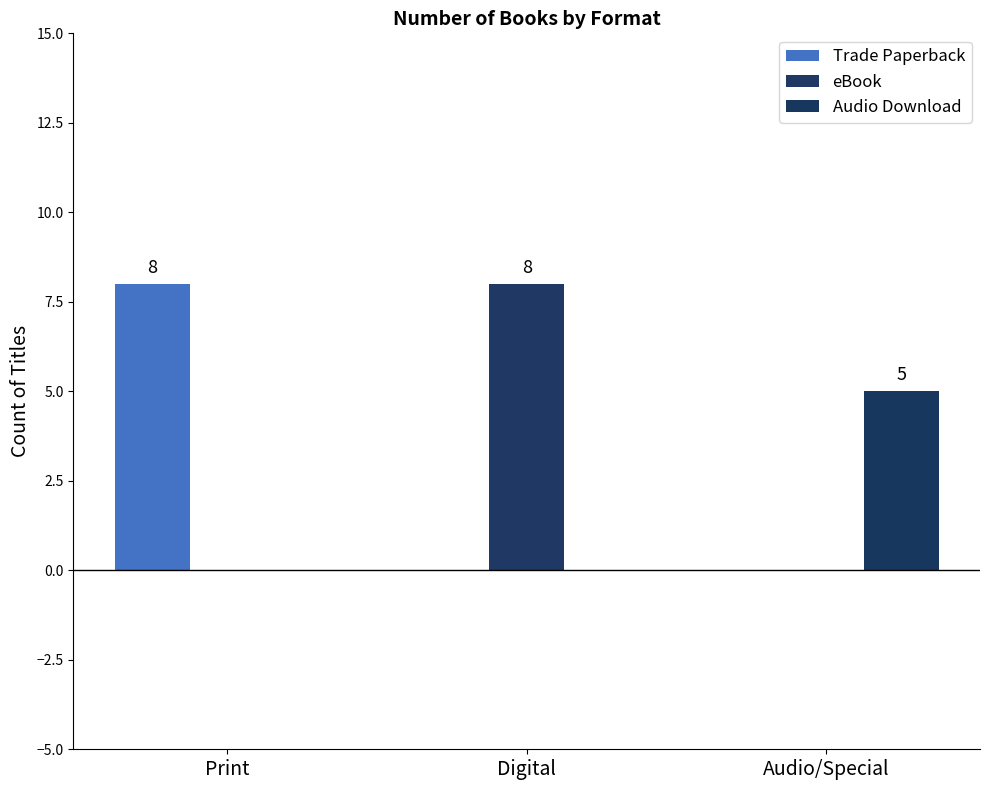

What is the difference between the highest and lowest values at Audio/Special?

5